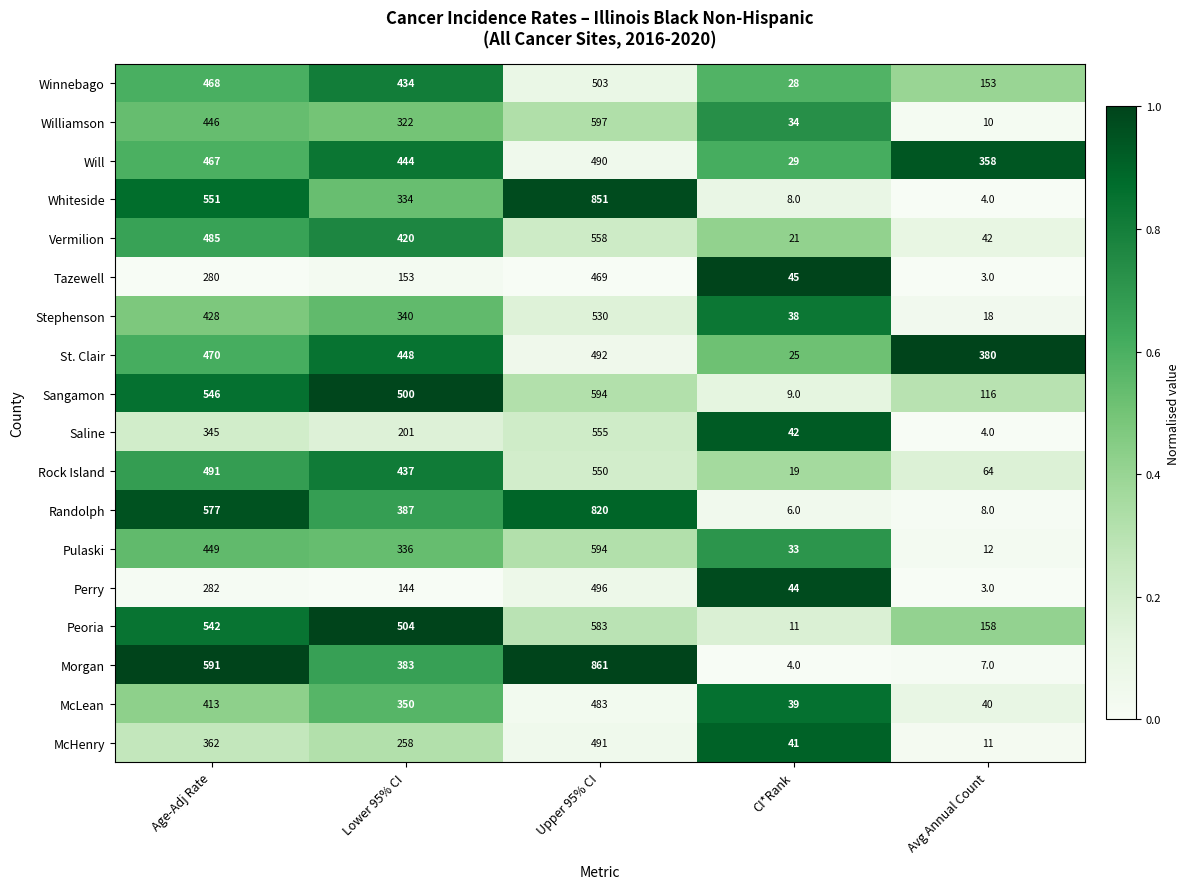

True or false: Will has a value of 657 at Upper 95% CI.

False